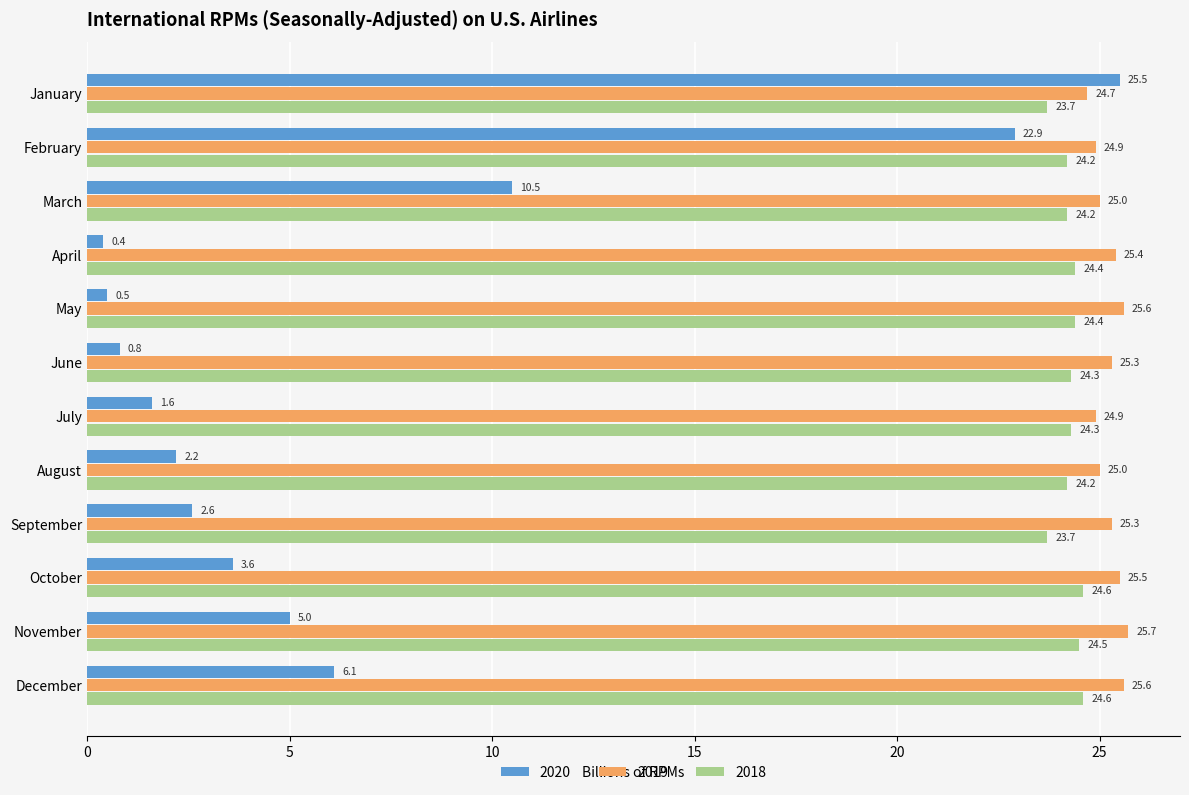

The 2019 series shows 6.4 at February. True or false?

False